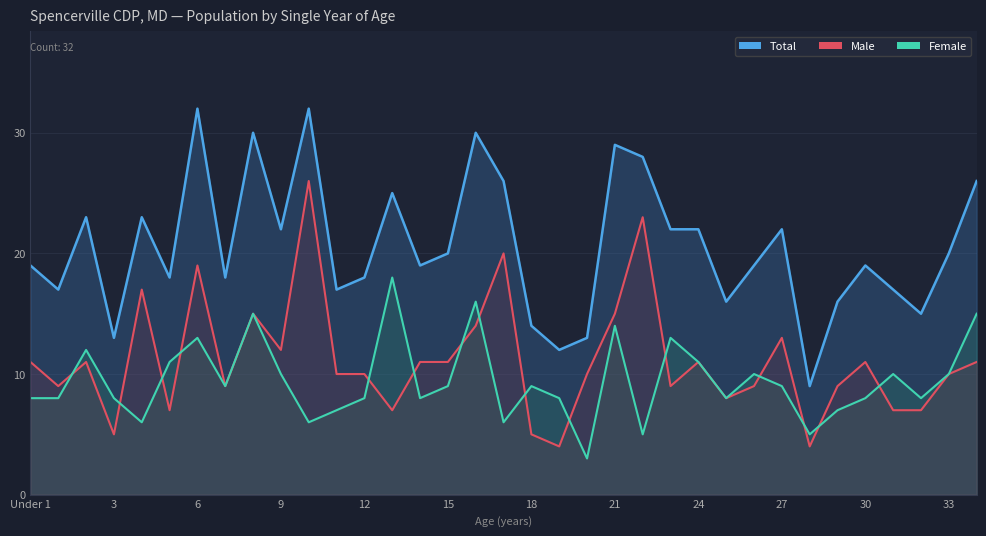

How many data points in Total are above 19?

17